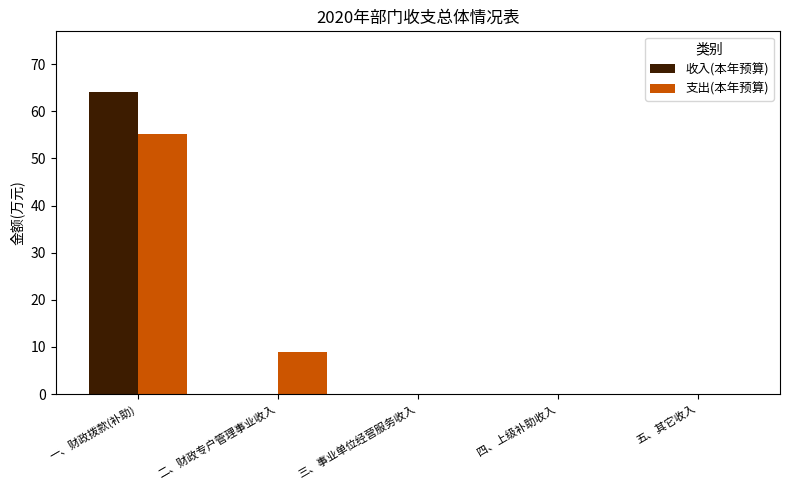

At which category is the sum across all series the highest?

一、财政拨款(补助)